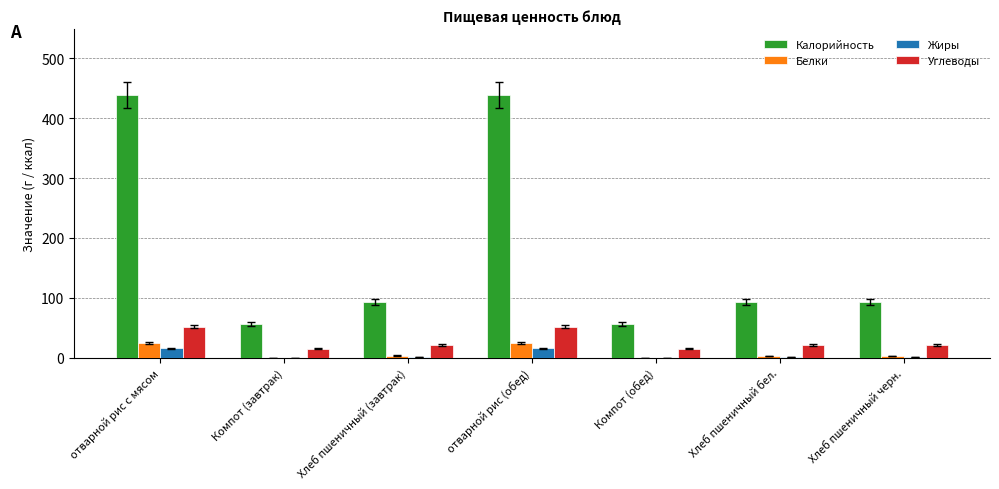

Are the bars grouped side by side (vs. stacked)?

Yes